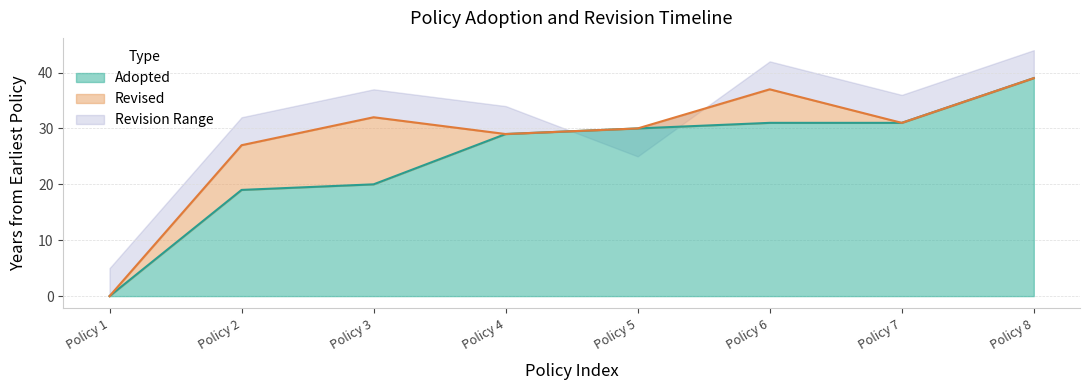

The value of Adopted at Policy 7 is 7. True or false?

False